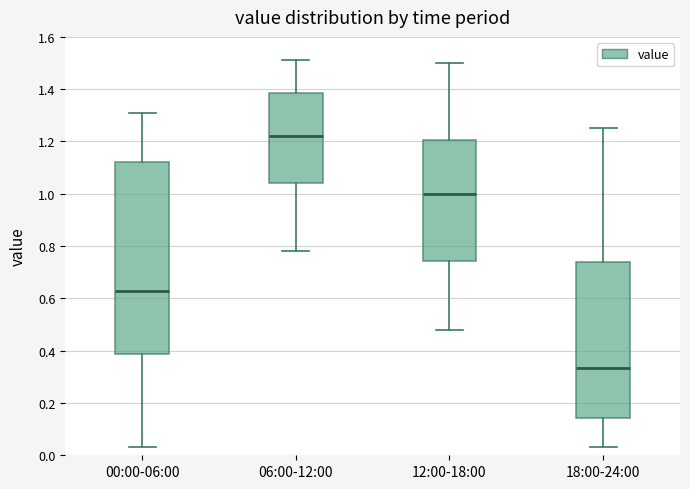

Where is the upper edge of the box for 06:00-12:00 on the y-axis? The values are not printed on the chart, so give them approximately, as read against the axis.

1.38